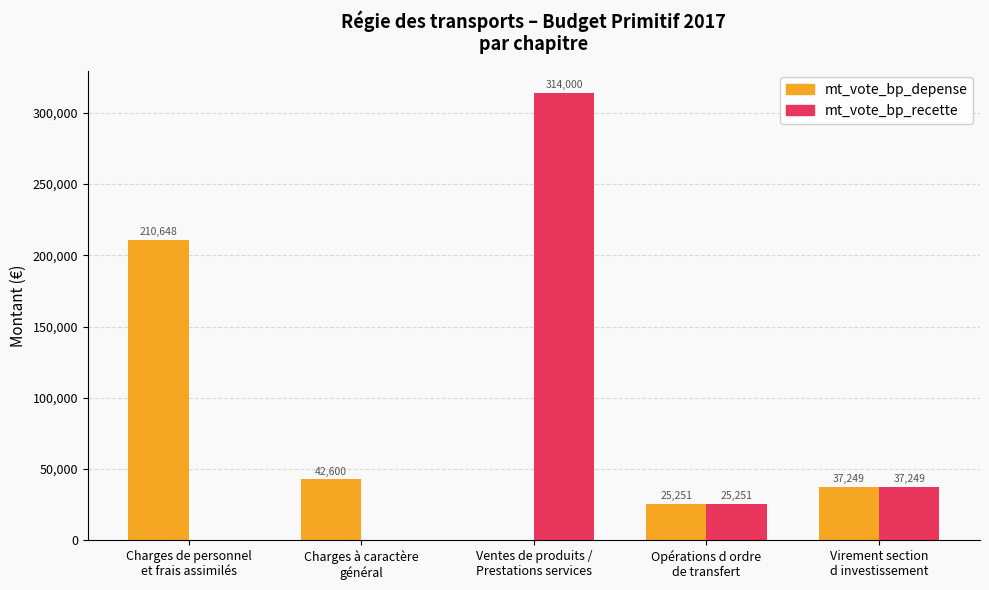

What is the sum of all mt_vote_bp_recette values?

376500